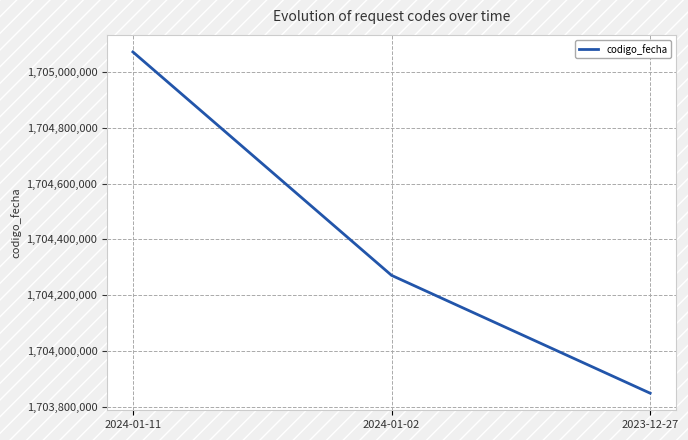

Reading right to left, extract all data points from this chart.

2023-12-27=1703848963	2024-01-02=1704271328	2024-01-11=1705071816